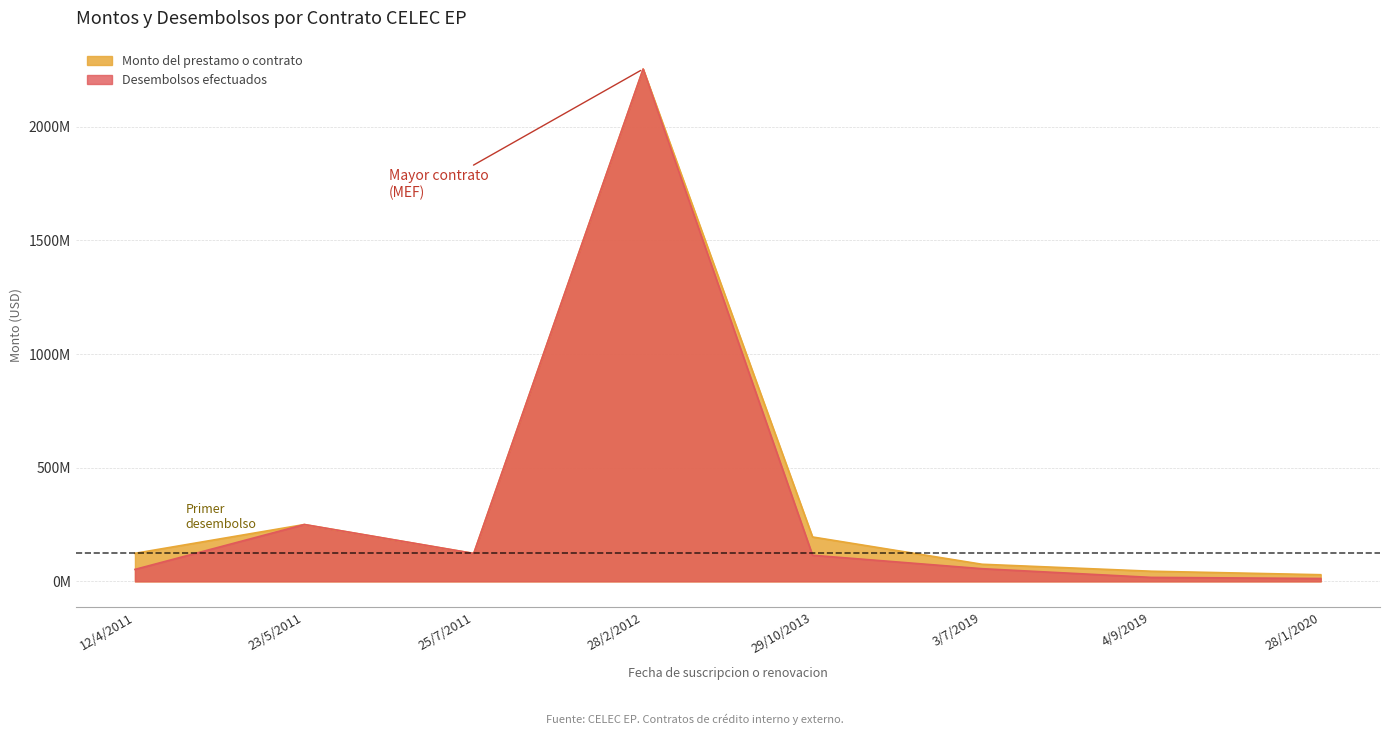

What position from the left is 28/1/2020?

8